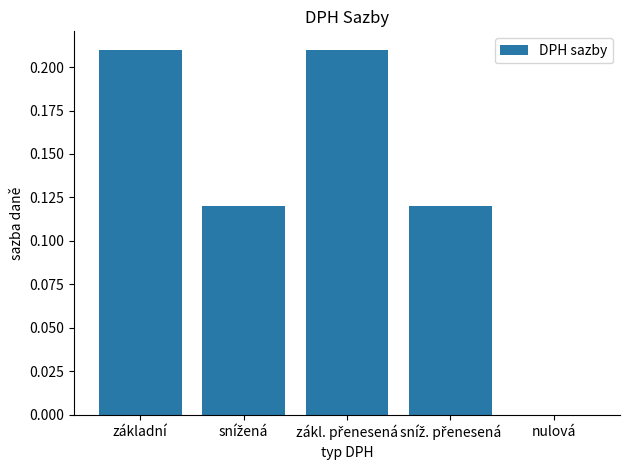

Which has a higher value, nulová or základní?

základní